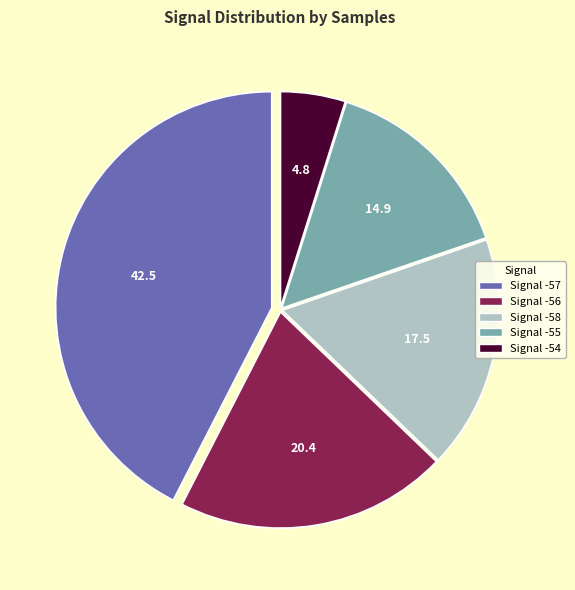

How many slices are in this pie chart?

5